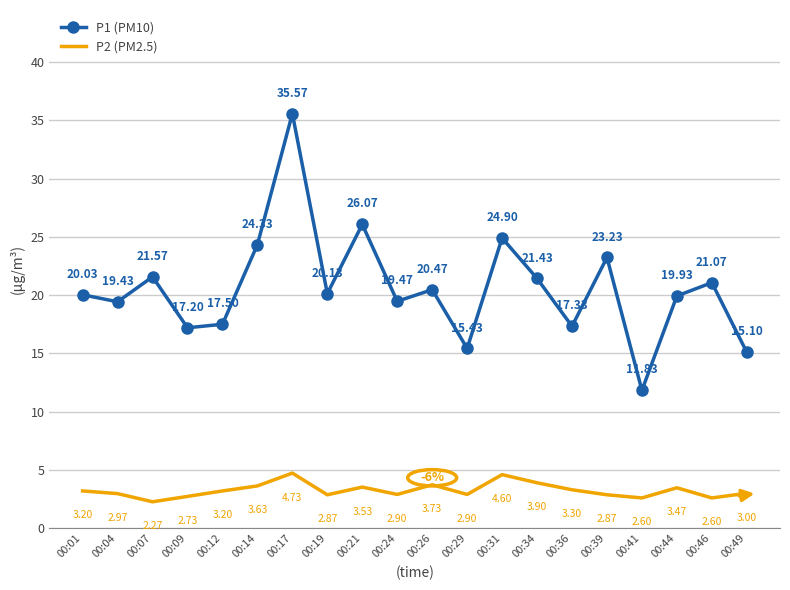

Where is the first local minimum for P1 (PM10)?

00:04